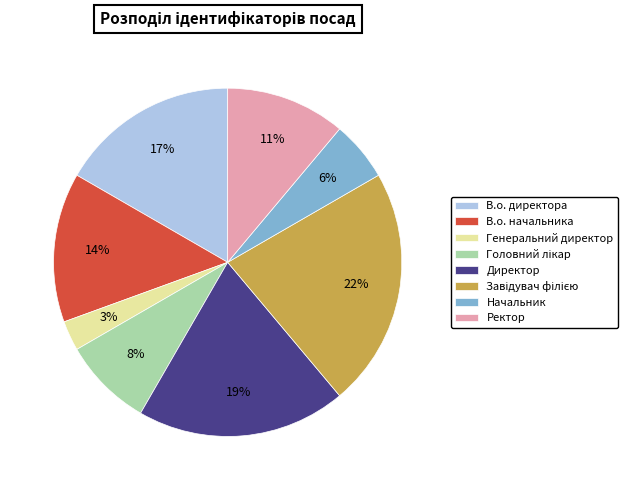

The Начальник slice represents 1% of the pie. True or false?

False